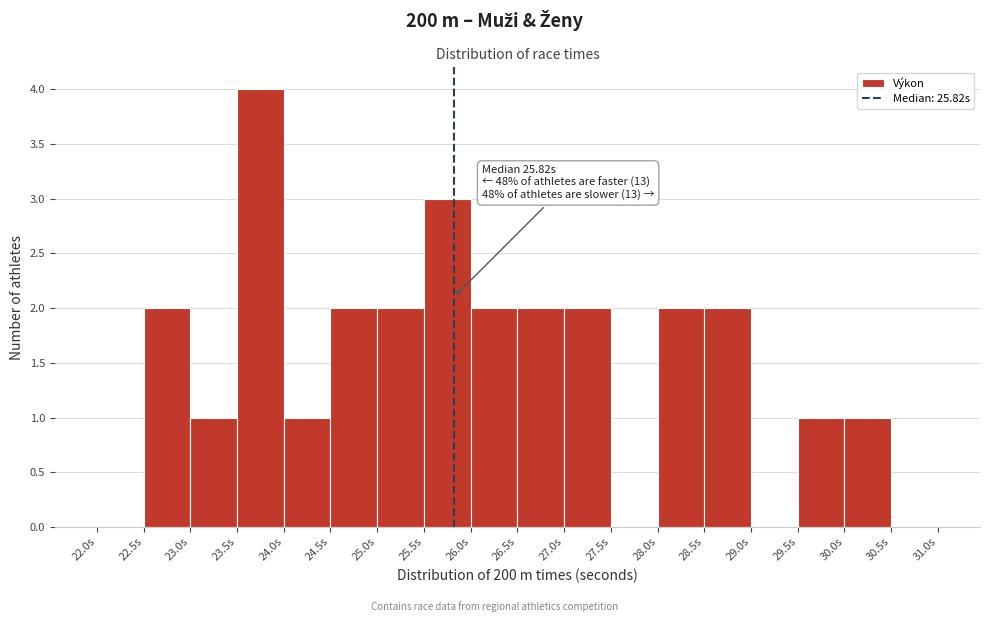

Over which range of the x-axis is the bar tallest?

23.5 to 24.0